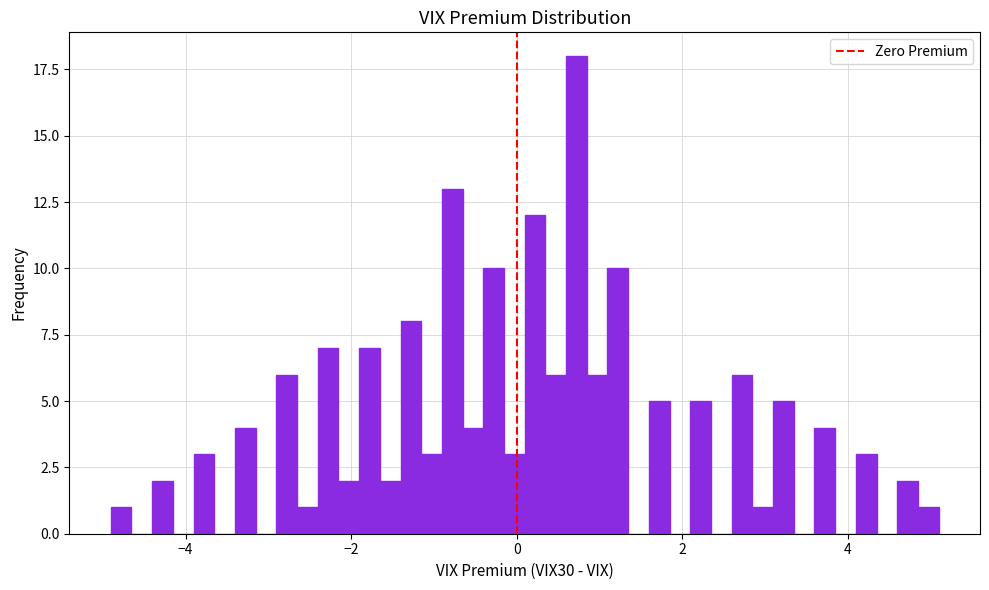

Read against the x-axis, roughly where is the centre of the tallest bar?

0.8